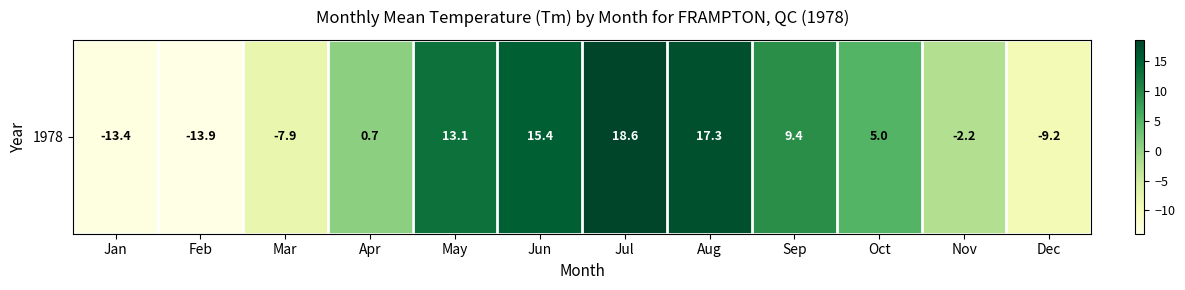

The chart shows a value of 8.3 at Oct. True or false?

False